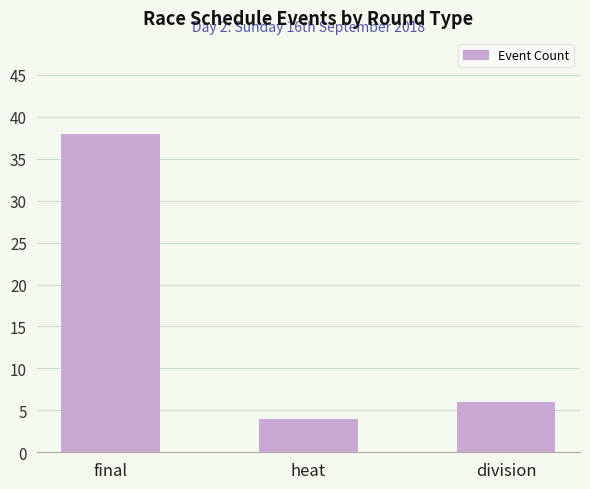

Rank the categories by value from lowest to highest.

heat, division, final